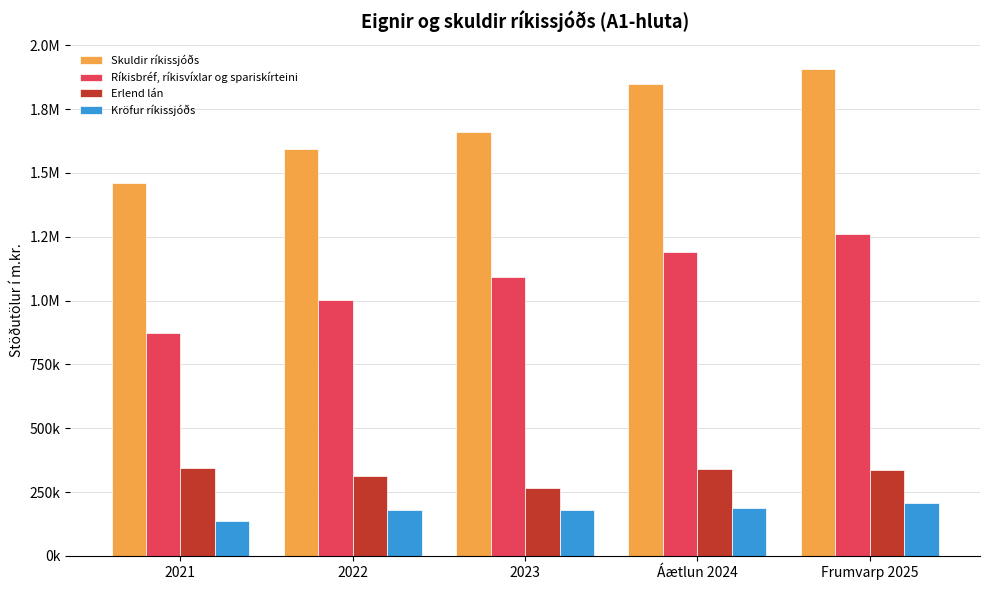

Are the bars horizontal?

No